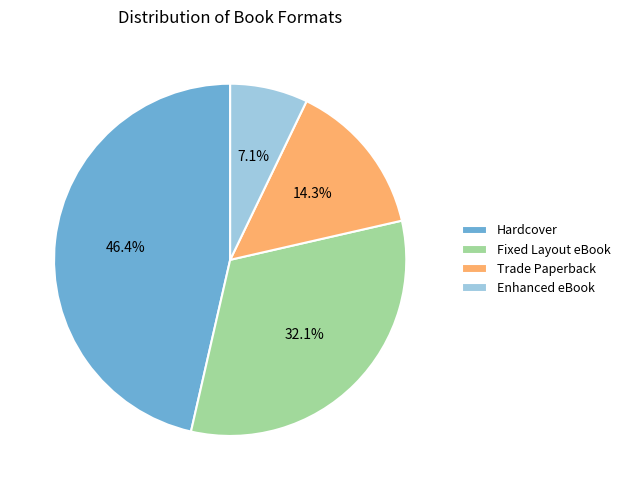

Which category has the biggest portion of the pie?

Hardcover